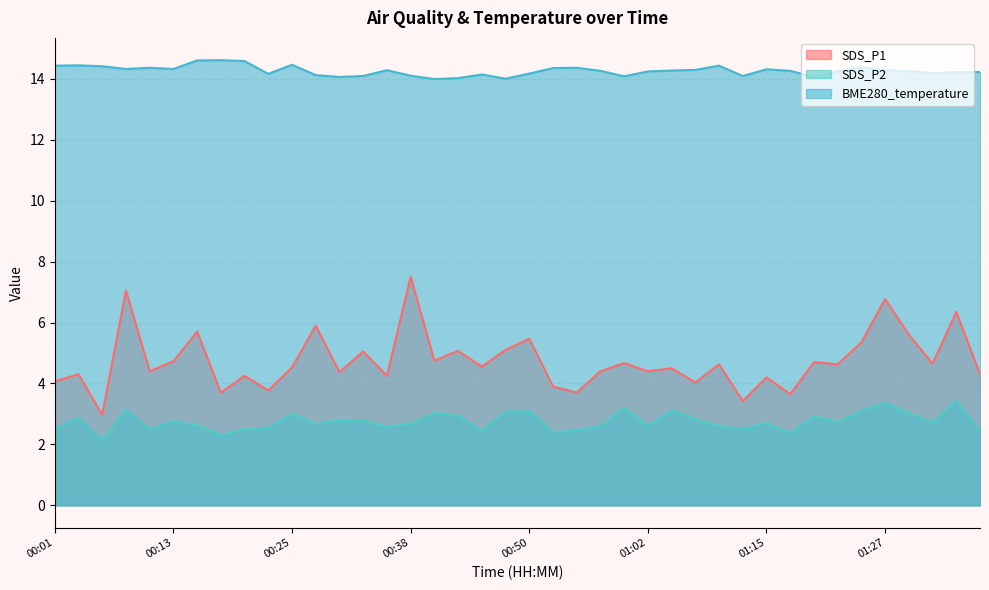

Reading left to right, what are all the values shown in this chart?

SDS_P1: 00:01=4.1	00:03=4.3	00:06=3.0	00:08=7.0	00:10=4.4	00:13=4.7	00:15=5.7	00:18=3.7	00:20=4.2	00:23=3.8	00:25=4.5	00:28=5.9	00:30=4.4	00:33=5.0	00:35=4.2	00:38=7.5	00:40=4.8	00:43=5.1	00:45=4.5	00:48=5.1	00:50=5.5	00:53=3.9	00:55=3.7	00:58=4.4	01:00=4.7	01:02=4.4	01:05=4.5	01:07=4.0	01:10=4.6	01:12=3.4	01:15=4.2	01:17=3.6	01:20=4.7	01:22=4.6	01:25=5.3	01:27=6.8	01:30=5.6	01:32=4.7	01:34=6.3	01:37=4.3
SDS_P2: 00:01=2.5	00:03=2.9	00:06=2.1	00:08=3.1	00:10=2.5	00:13=2.8	00:15=2.6	00:18=2.3	00:20=2.5	00:23=2.5	00:25=3.0	00:28=2.7	00:30=2.8	00:33=2.8	00:35=2.6	00:38=2.7	00:40=3.0	00:43=3.0	00:45=2.5	00:48=3.1	00:50=3.1	00:53=2.4	00:55=2.5	00:58=2.6	01:00=3.2	01:02=2.6	01:05=3.1	01:07=2.8	01:10=2.6	01:12=2.5	01:15=2.7	01:17=2.4	01:20=2.9	01:22=2.7	01:25=3.1	01:27=3.4	01:30=3.0	01:32=2.7	01:34=3.5	01:37=2.5
BME280_temperature: 00:01=14.4	00:03=14.4	00:06=14.4	00:08=14.3	00:10=14.4	00:13=14.3	00:15=14.6	00:18=14.6	00:20=14.6	00:23=14.2	00:25=14.5	00:28=14.1	00:30=14.1	00:33=14.1	00:35=14.3	00:38=14.1	00:40=14.0	00:43=14.0	00:45=14.1	00:48=14.0	00:50=14.2	00:53=14.3	00:55=14.4	00:58=14.3	01:00=14.1	01:02=14.2	01:05=14.3	01:07=14.3	01:10=14.4	01:12=14.1	01:15=14.3	01:17=14.3	01:20=14.1	01:22=14.2	01:25=14.4	01:27=14.3	01:30=14.2	01:32=14.2	01:34=14.2	01:37=14.2